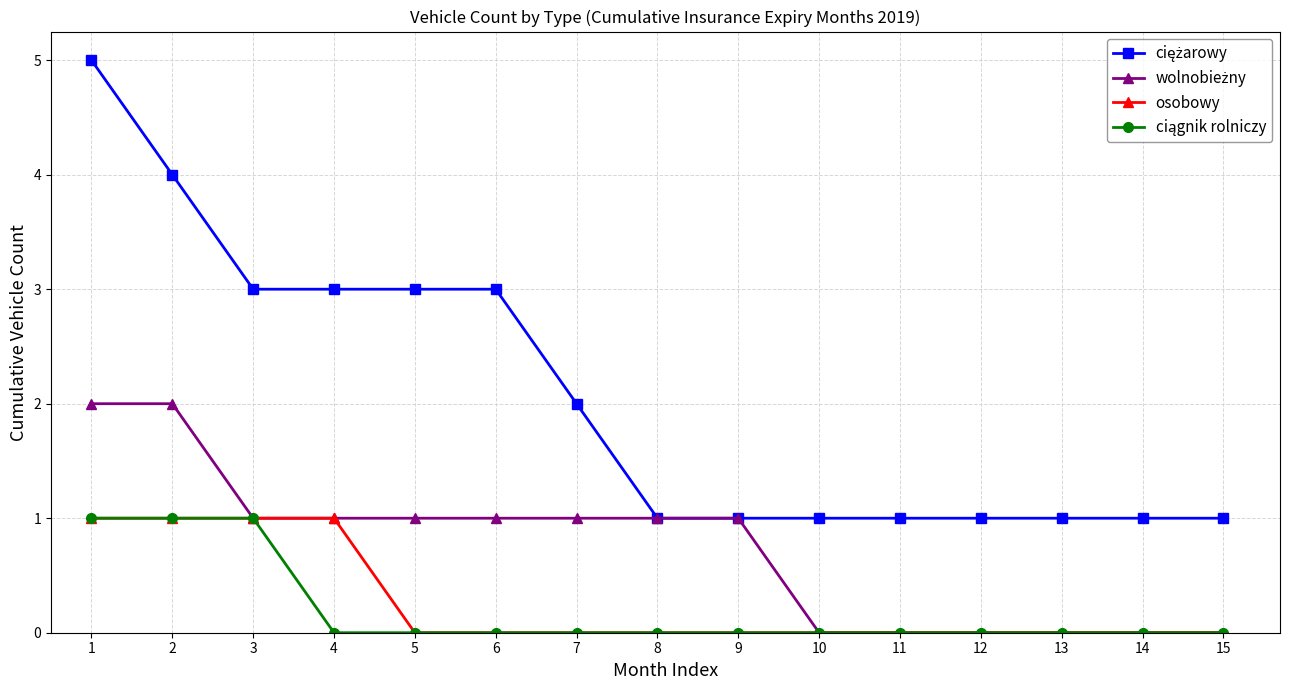

What is the greatest value displayed?

5